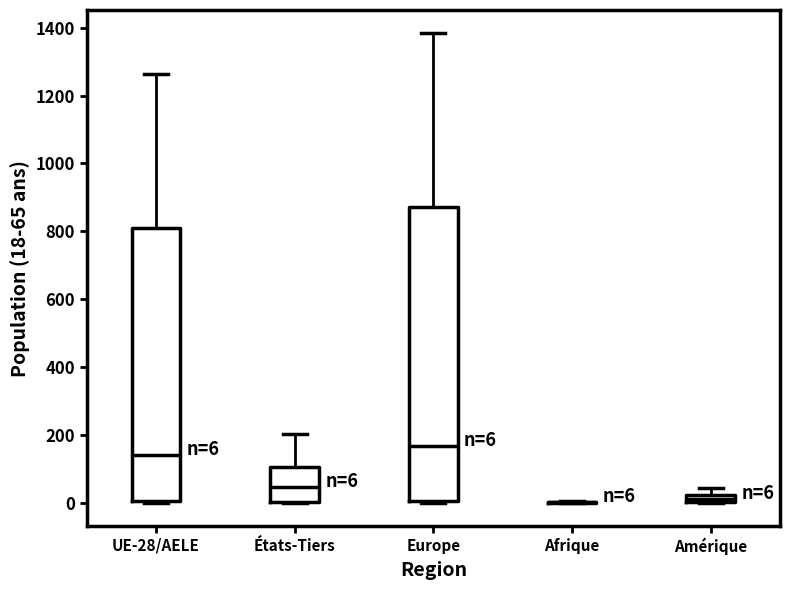

Which box is the tallest, from its lower edge to its upper edge?

Europe